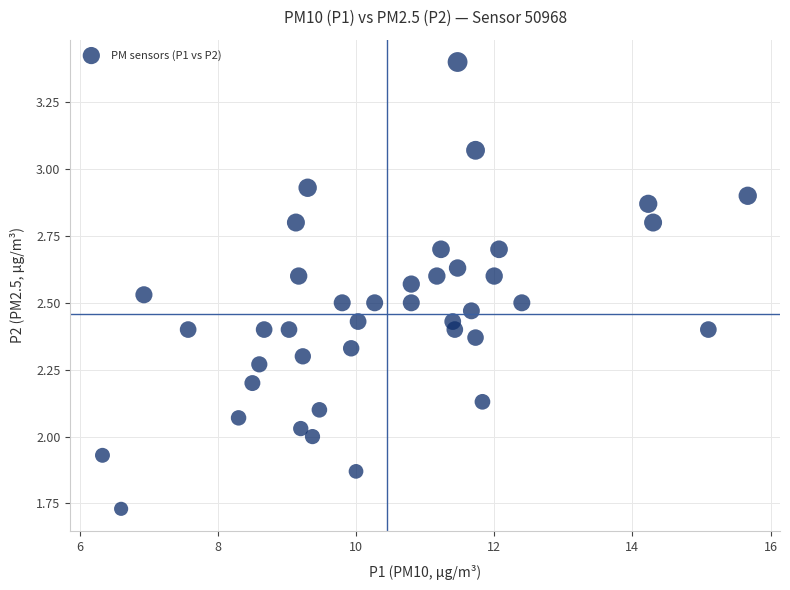

What is the range of X values (max minus min)?

9.3